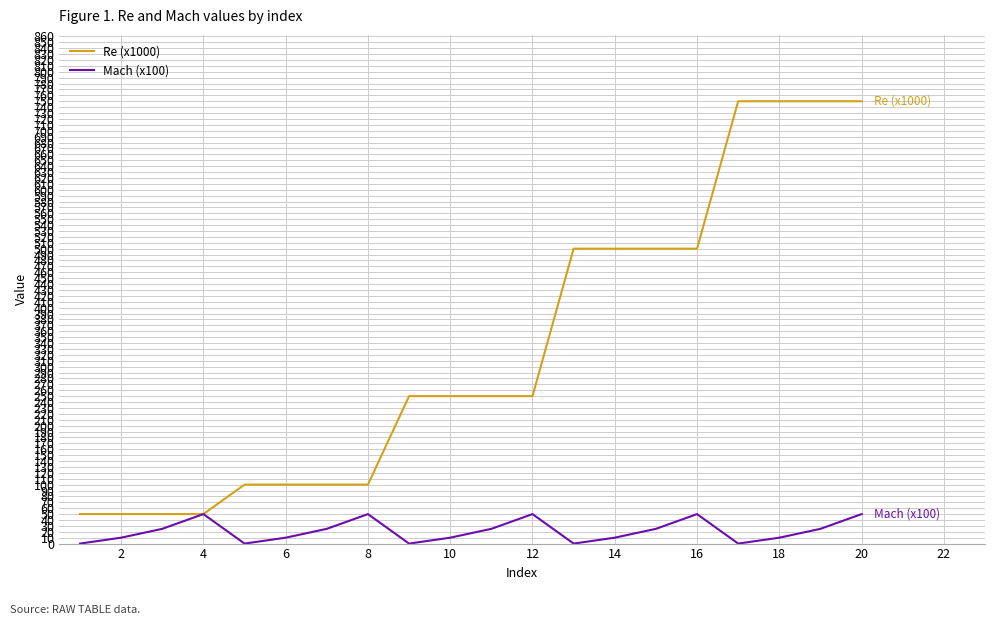

Which series has the largest total across all categories?

Re (x1000)